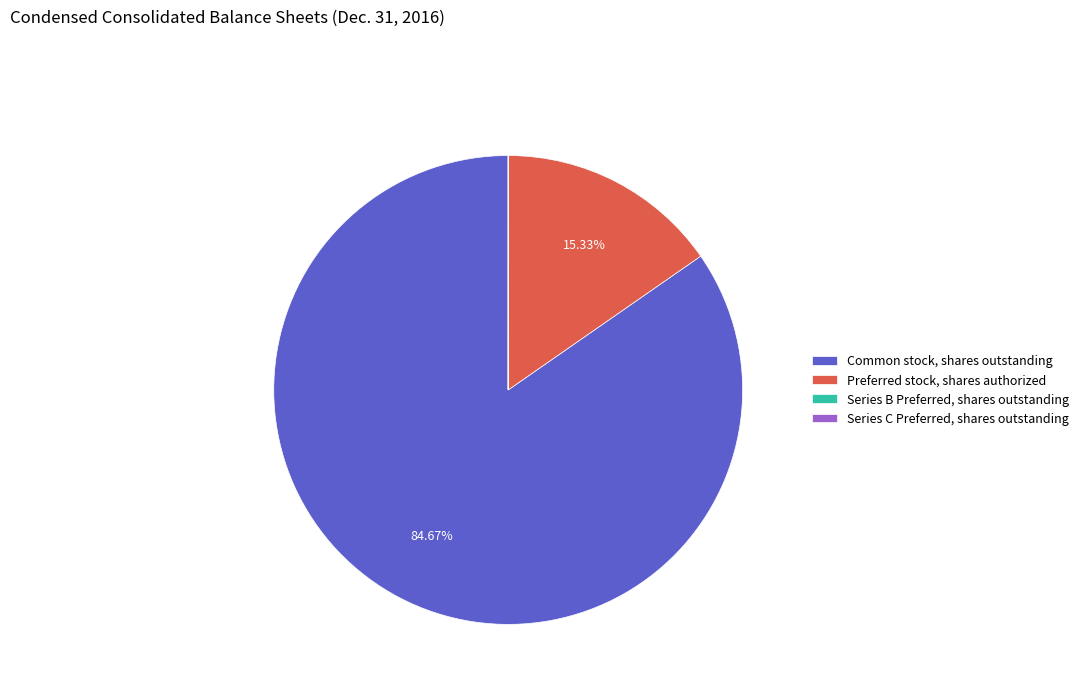

To the nearest percent, what is the difference between the largest and smallest slice percentages?

85%